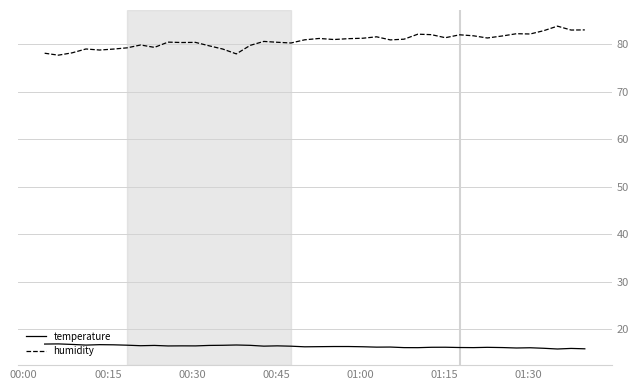

At how many categories does at least one series exceed 51?

40